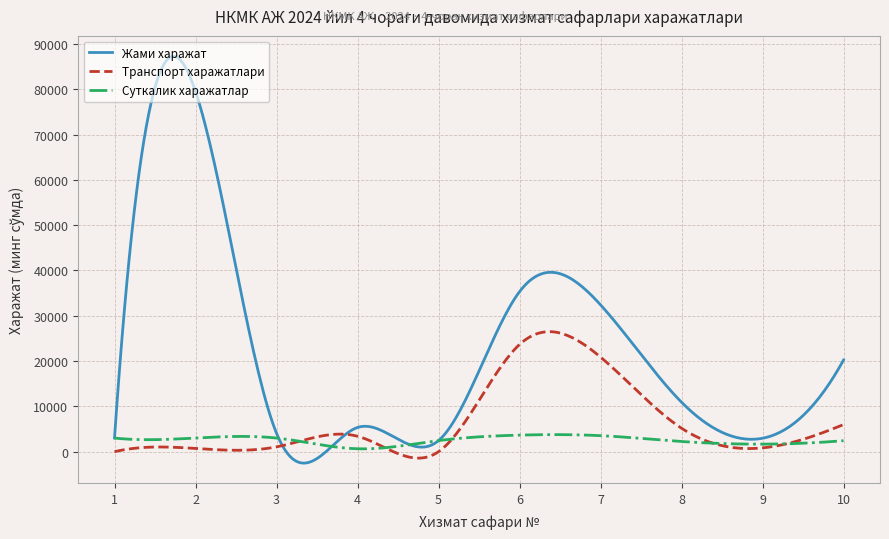

Which series has the largest range (max minus min)?

Жами харажат